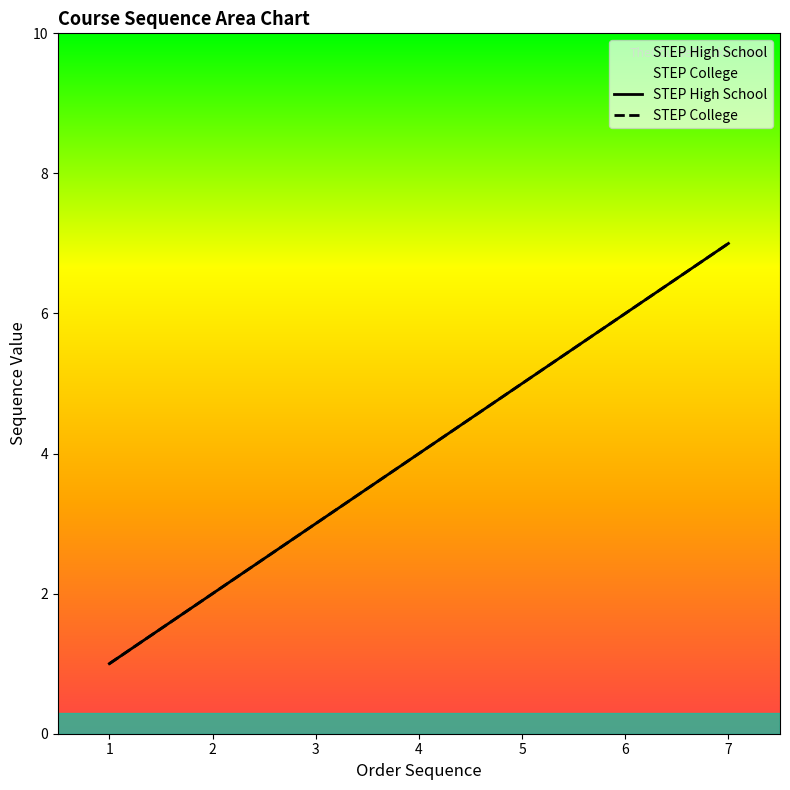

Is the value of STEP College at 5 greater than the value of STEP High School at 6?

No